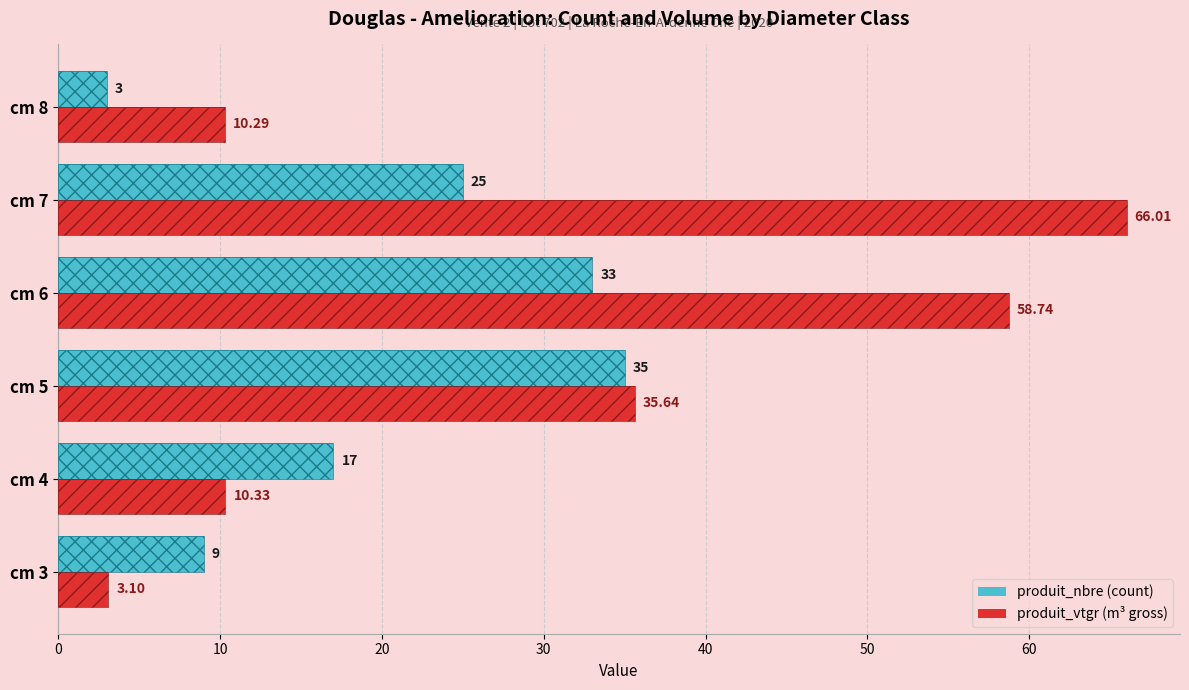

How many values in the produit_vtgr series exceed 35?

3